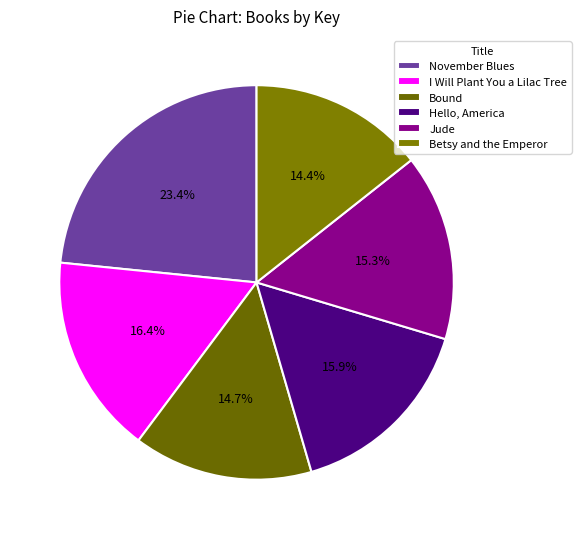

Combined, what portion of the pie is Betsy and the Emperor and Jude?

29.6%